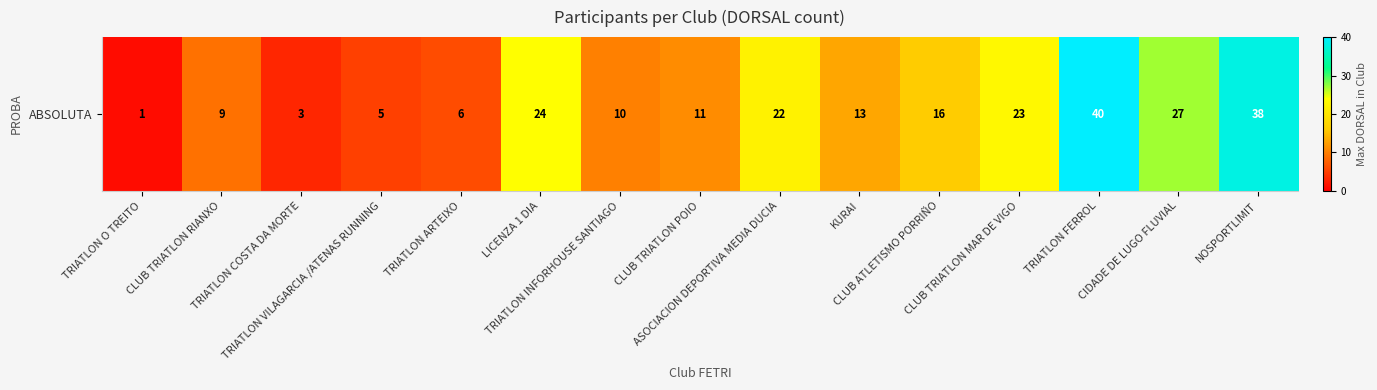

What is the approximate value at LICENZA 1 DIA, to the nearest 10?

20